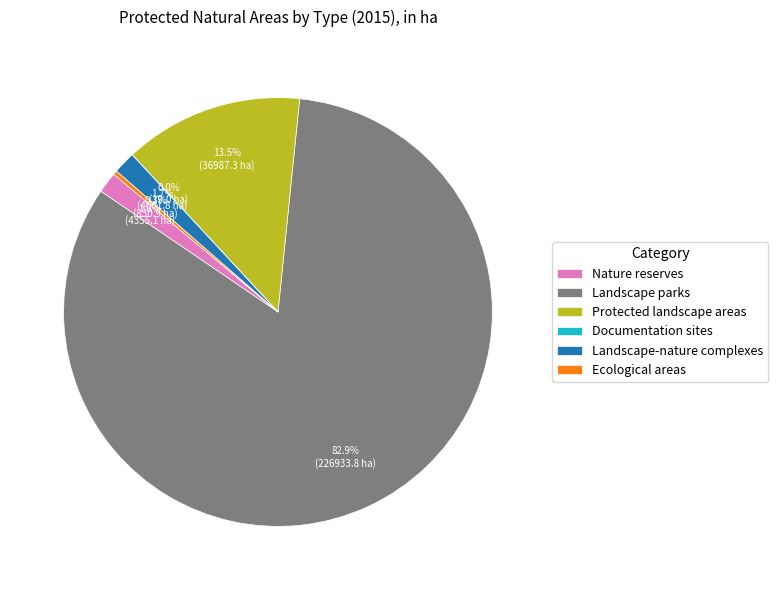

Which slice is the largest?

Landscape parks